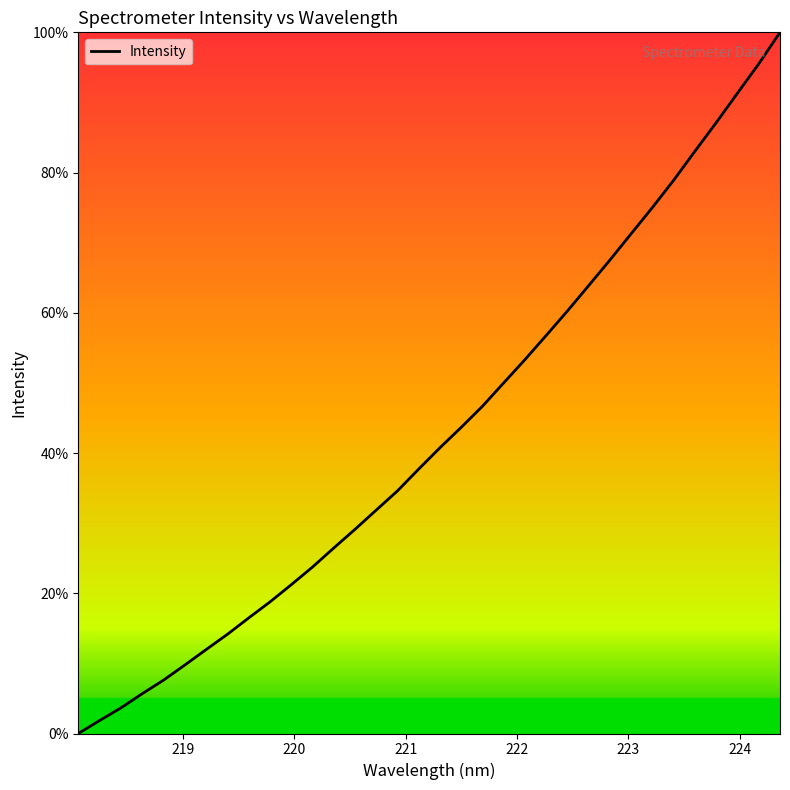

What is the greatest value displayed?

100.0